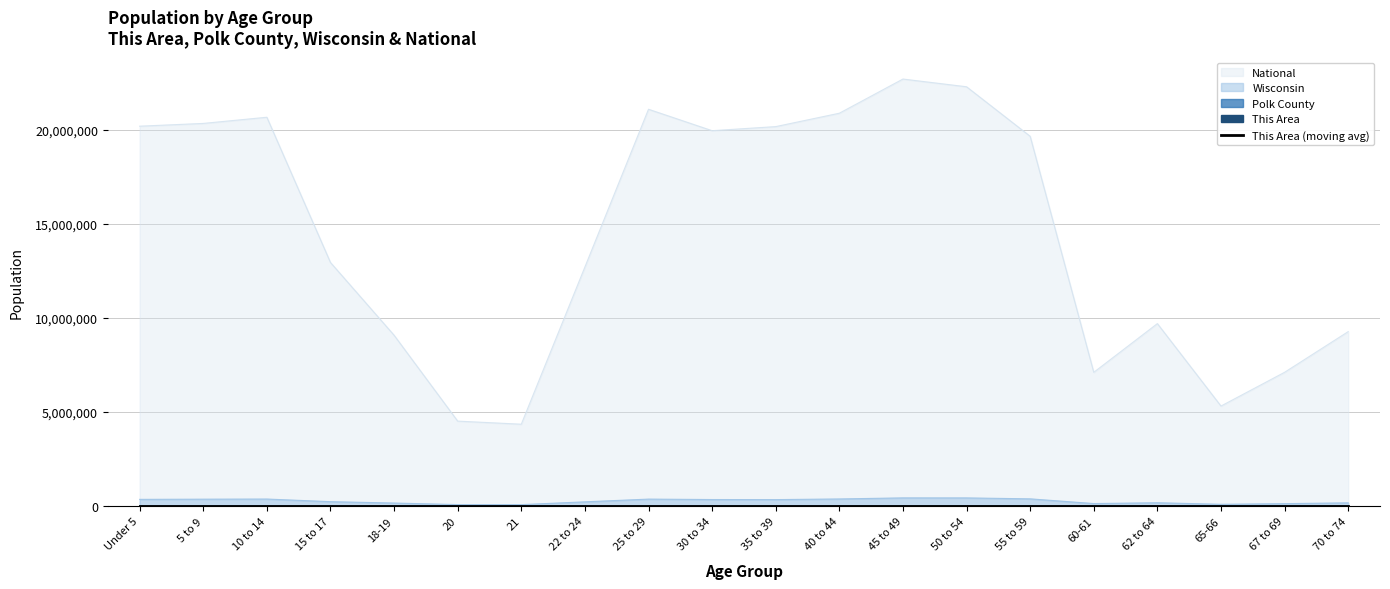

What is the label of the 6th point from the right?

55 to 59